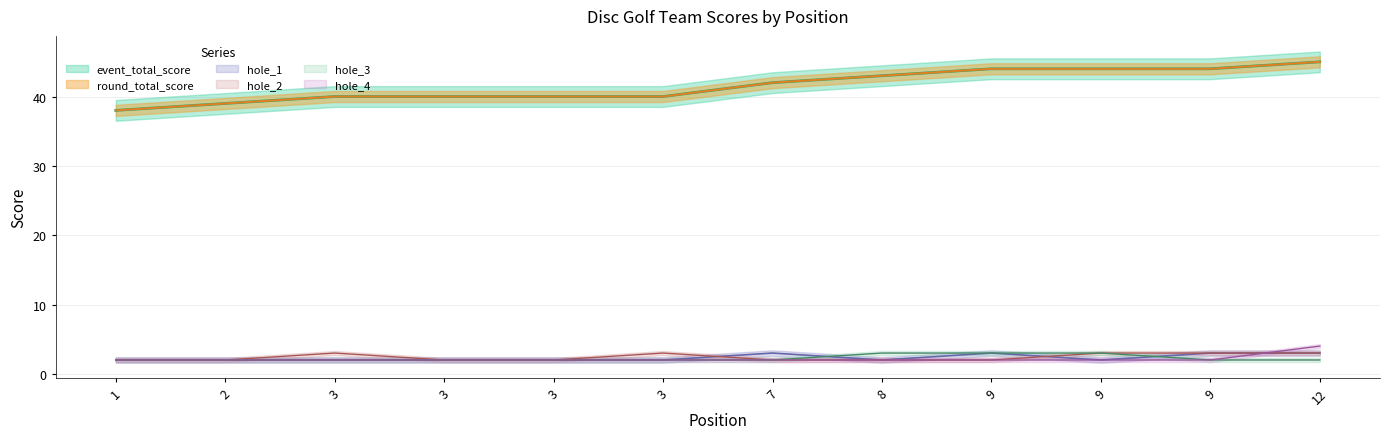

True or false: hole_4 has more than 1 interior local peaks.

False